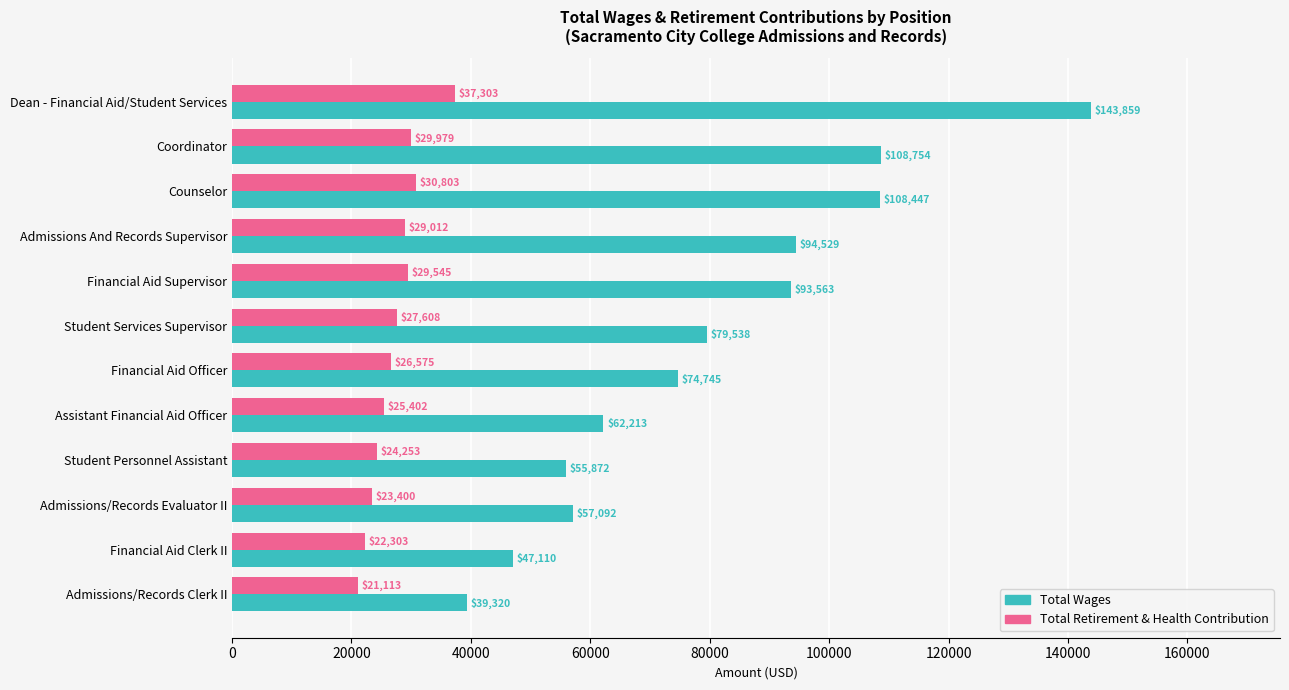

List the series in order of their peak value, highest first.

Total Wages, Total Retirement & Health Contribution